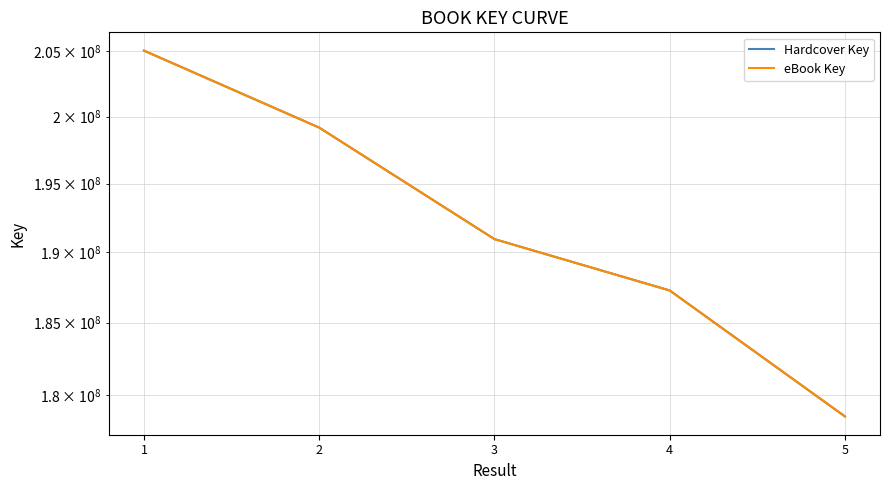

What is the value of the Hardcover Key point at the 5th from the left?

178543374